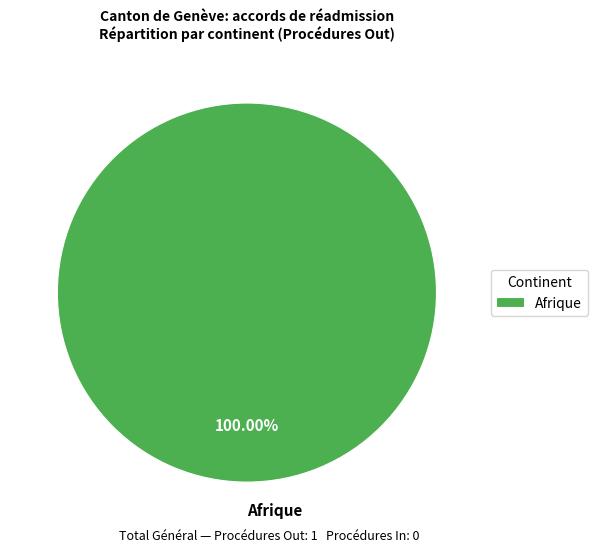

Rank the categories by value from lowest to highest.

Afrique